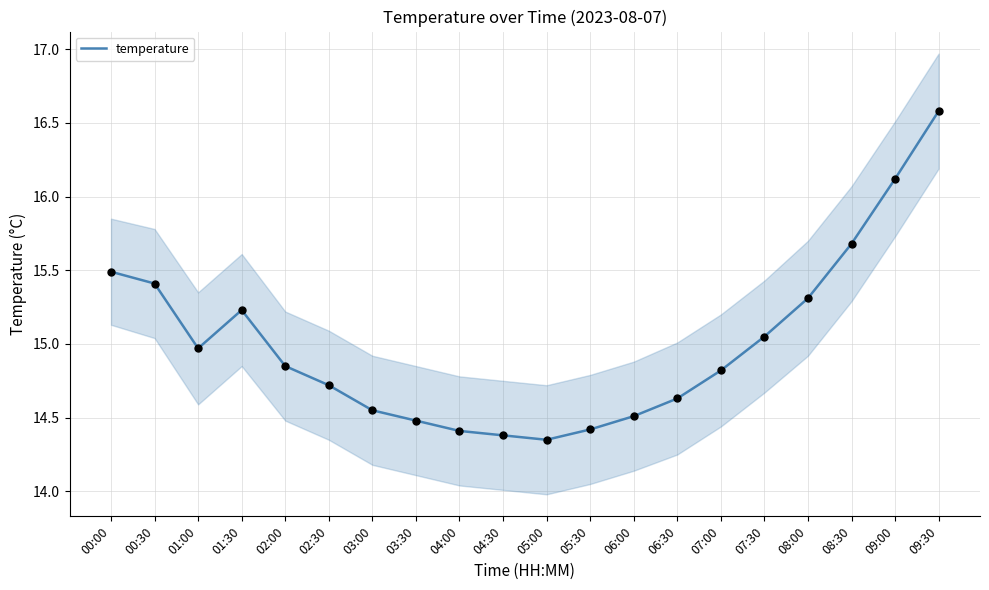

Between 03:30 and 04:30, which is larger?

03:30